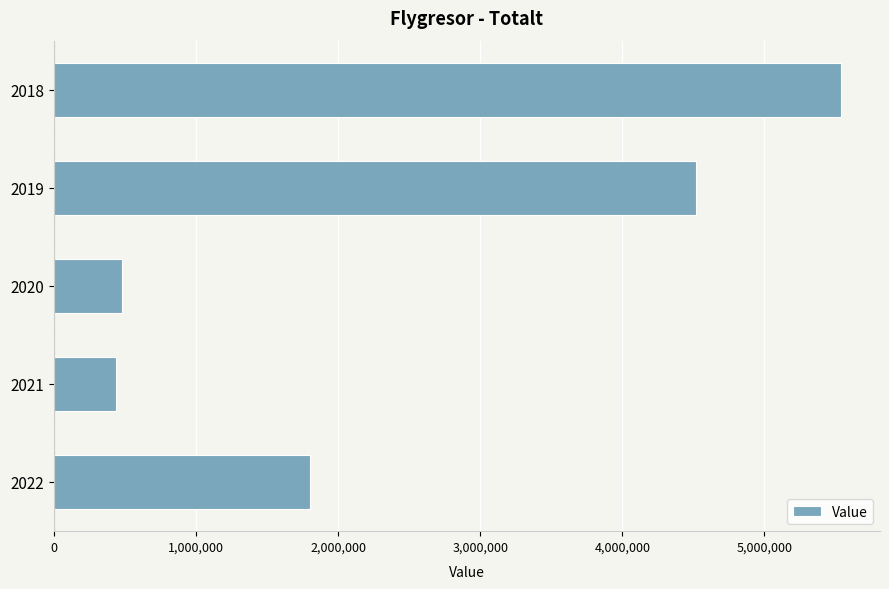

How many values are below 1805300?

2